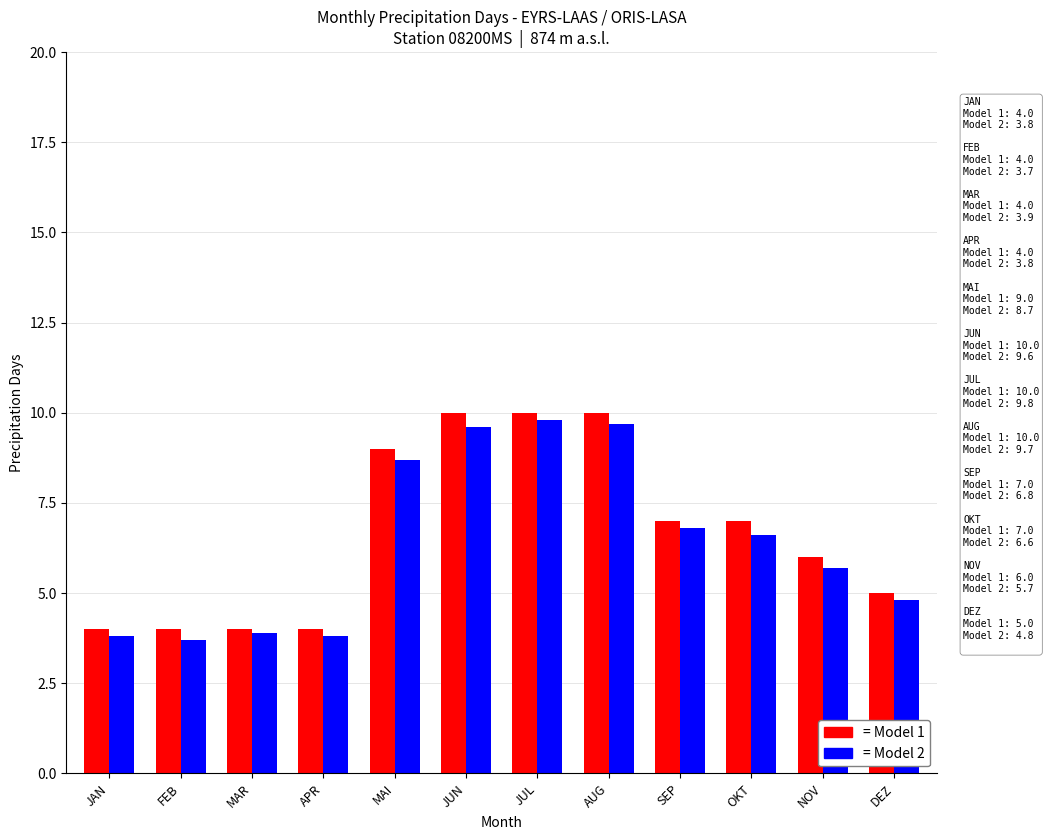

At how many categories does at least one series exceed 3?

12